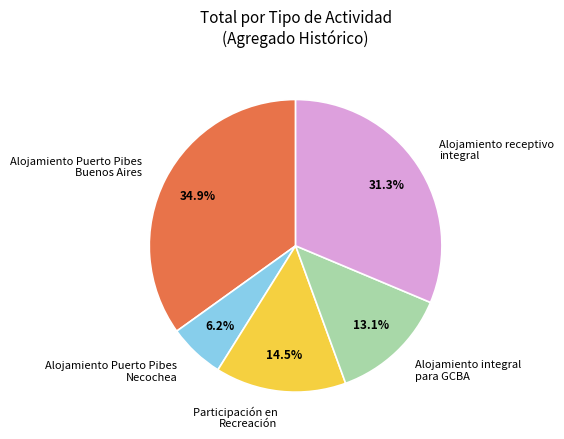

Combined, do Alojamiento receptivo integral and Participación en Recreación account for over 50%?

No